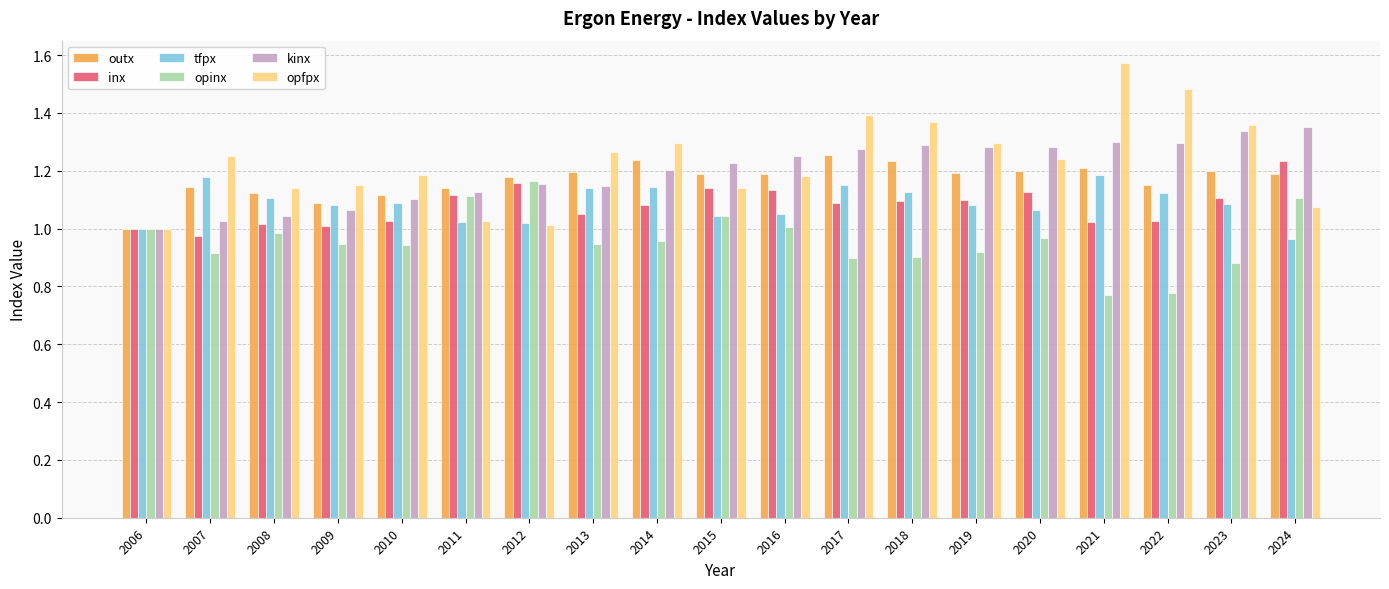

What is the difference between the second highest and minimum values in the outx series?

0.2